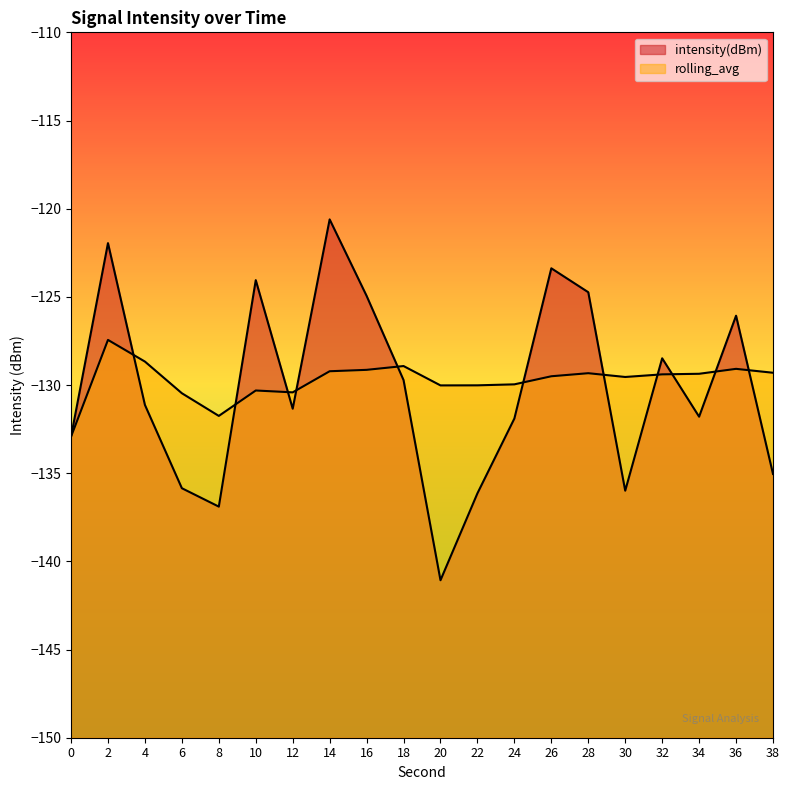

Reading left to right, list all the values displayed in this chart.

intensity(dBm): -132.9	-122.0	-131.1	-135.9	-136.9	-124.1	-131.3	-120.6	-124.9	-129.7	-141.1	-136.1	-131.9	-123.4	-124.7	-136.0	-128.5	-131.8	-126.1	-135.0
rolling_avg: -132.9	-127.4	-128.7	-130.5	-131.8	-130.3	-130.4	-129.2	-129.1	-128.9	-130.0	-130.0	-130.0	-129.5	-129.3	-129.5	-129.4	-129.4	-129.1	-129.3